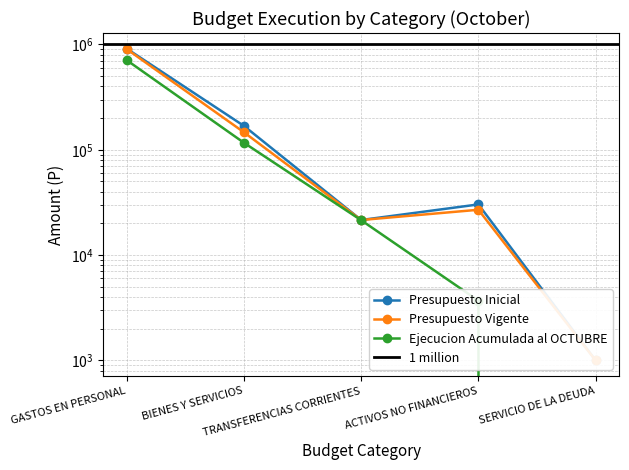

The Presupuesto Inicial series shows 1000 at SERVICIO DE LA DEUDA. True or false?

True